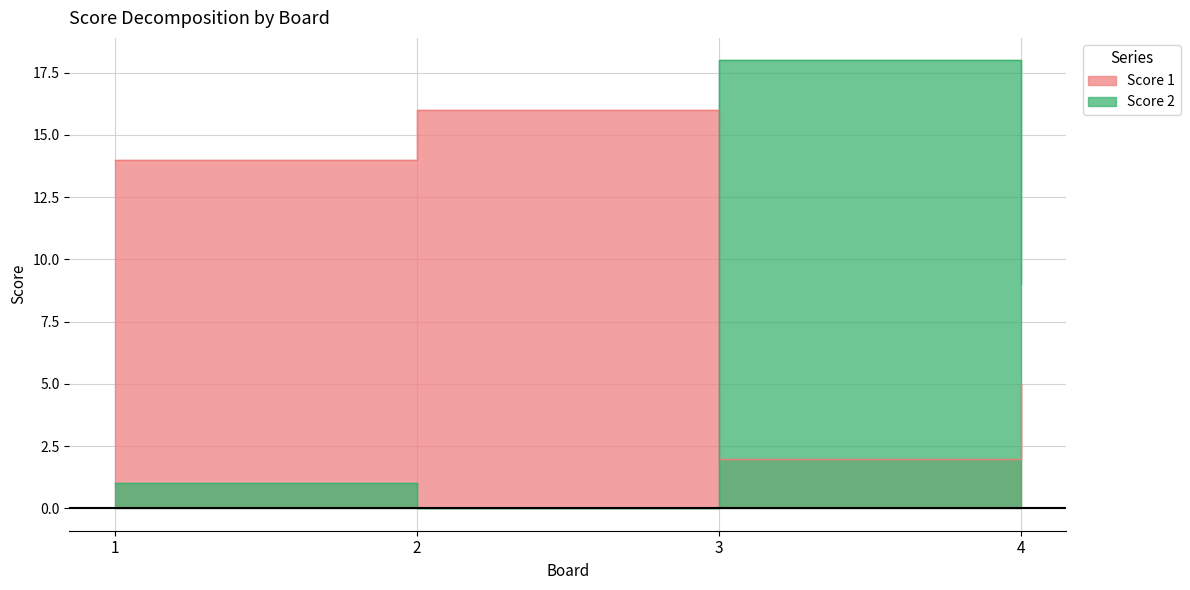

How many lines are shown in the chart?

2